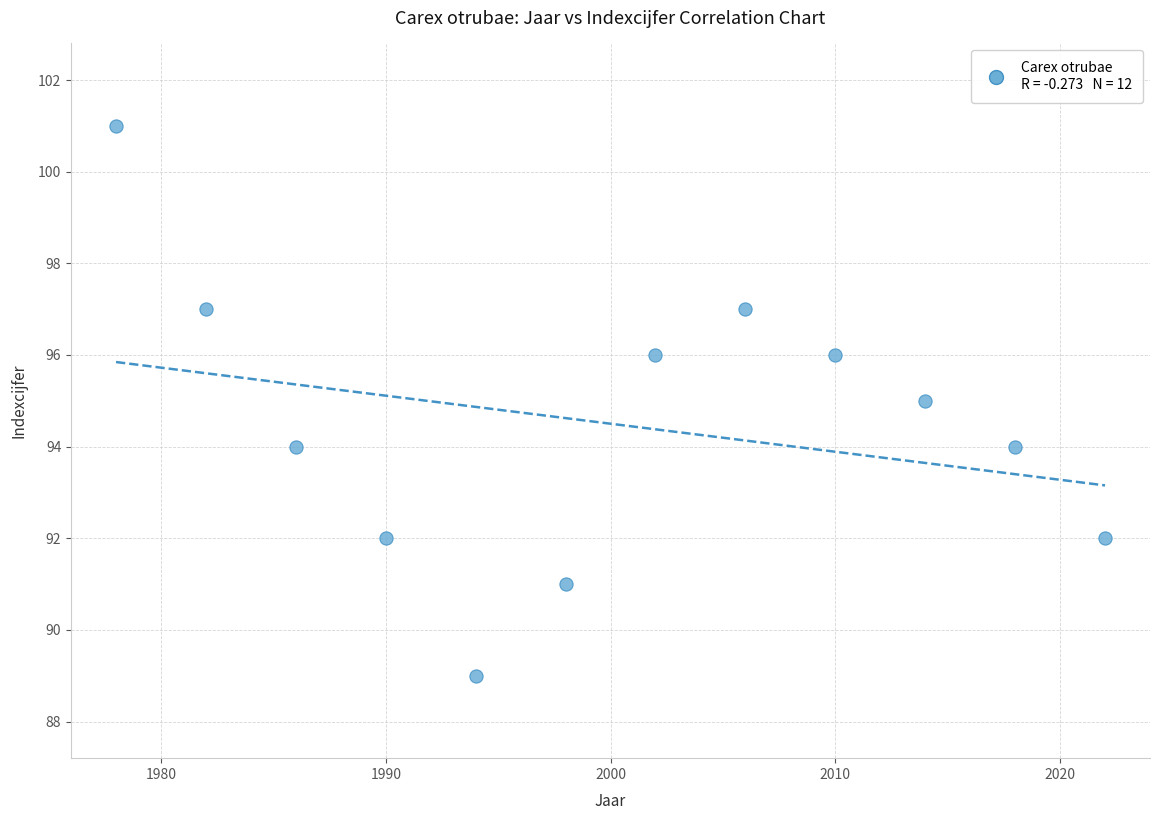

What is the range of X values (max minus min)?

44